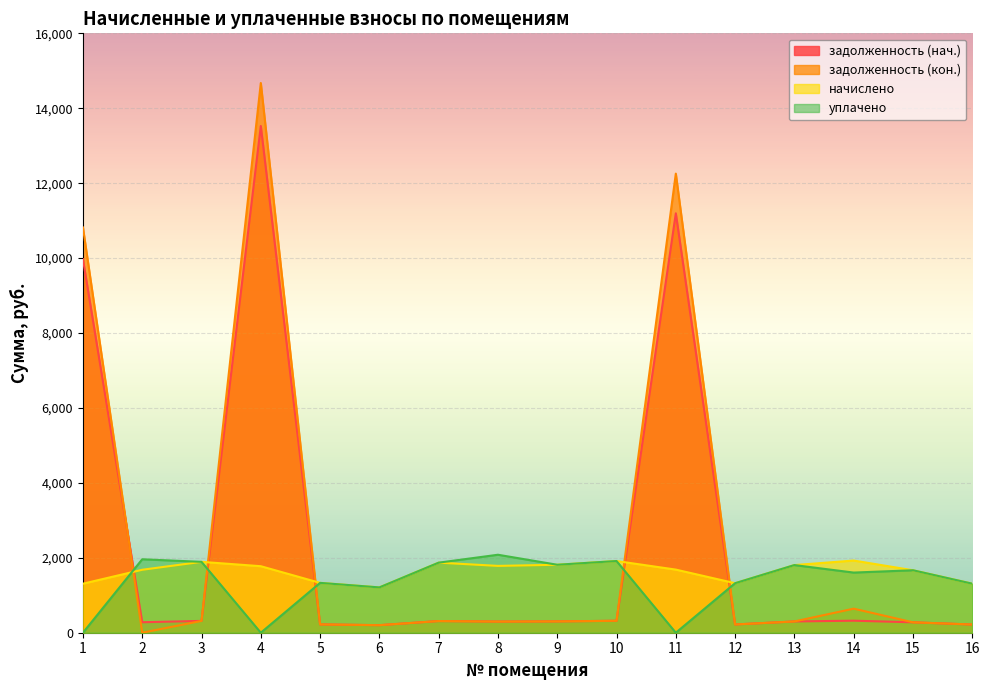

Reading left to right, what are all the values shown in this chart?

задолженность (нач.): 9972.0	280.1	315.4	13526.4	221.8	201.6	311.8	297.4	302.4	319.0	11195.9	220.3	301.0	321.1	277.9	218.2
задолженность (кон.): 10818.0	0.0	315.4	14674.0	221.8	201.6	311.8	297.4	302.4	319.0	12255.0	220.3	301.0	642.2	277.9	219.3
начислено: 1309.0	1680.5	1892.2	1775.5	1330.6	1209.6	1870.6	1784.2	1814.4	1913.8	1684.8	1321.9	1805.8	1926.7	1667.5	1309.0
уплачено: 0.0	1960.6	1892.2	0.0	1330.6	1209.6	1870.6	2081.5	1814.4	1913.8	0.0	1321.9	1805.8	1605.6	1667.5	1309.0